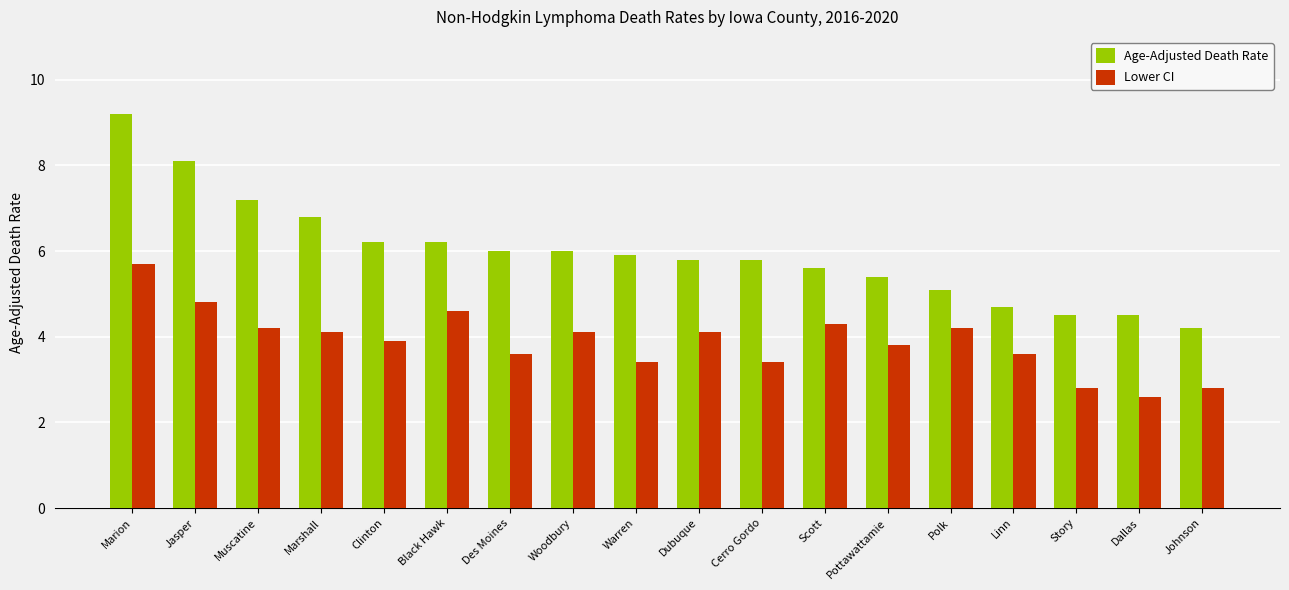

How many bars are there in each group?

2